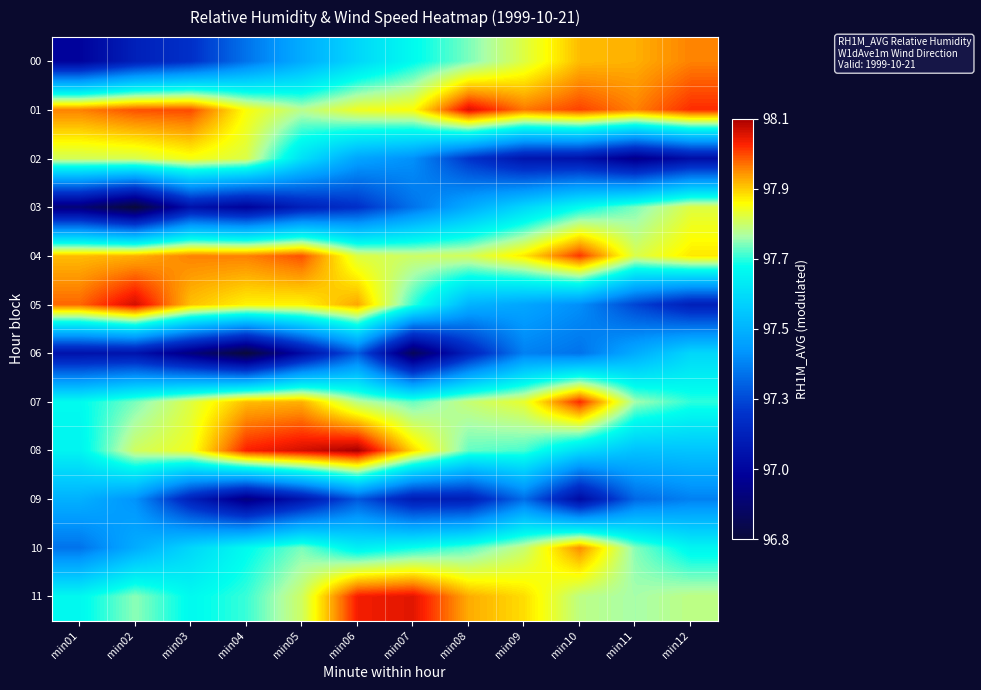

What is the total value across all series at min08?

1171.3